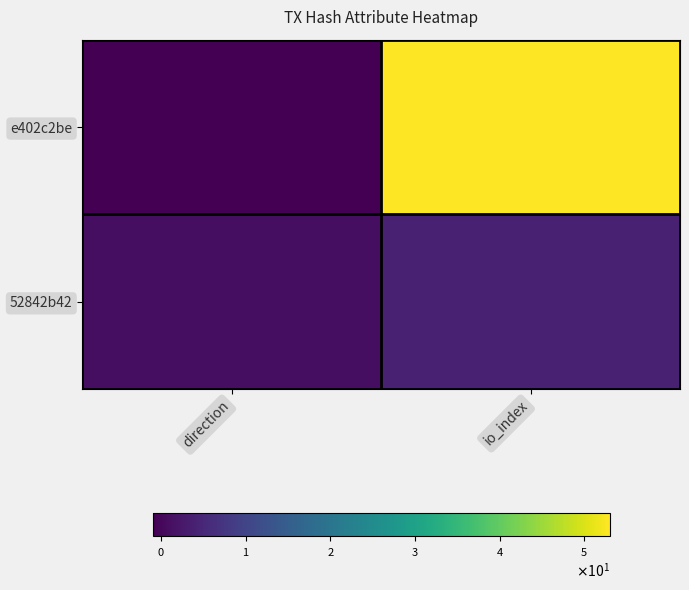

List the series in order of their peak value, lowest first.

52842b42, e402c2be